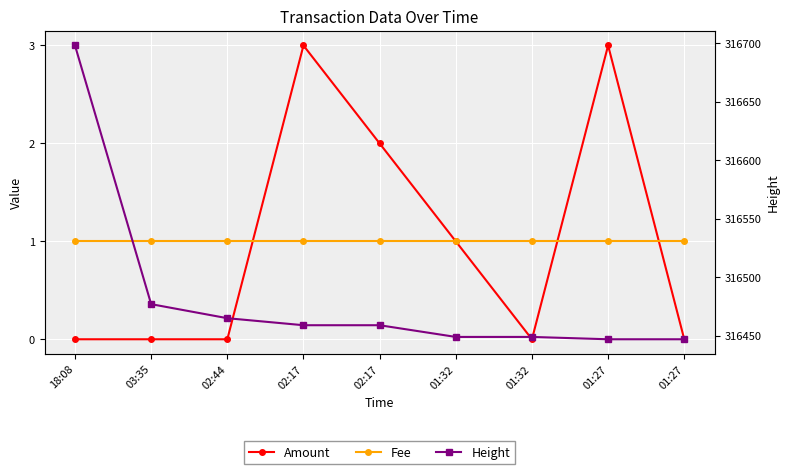

Does the chart display data point markers on the line(s)?

Yes